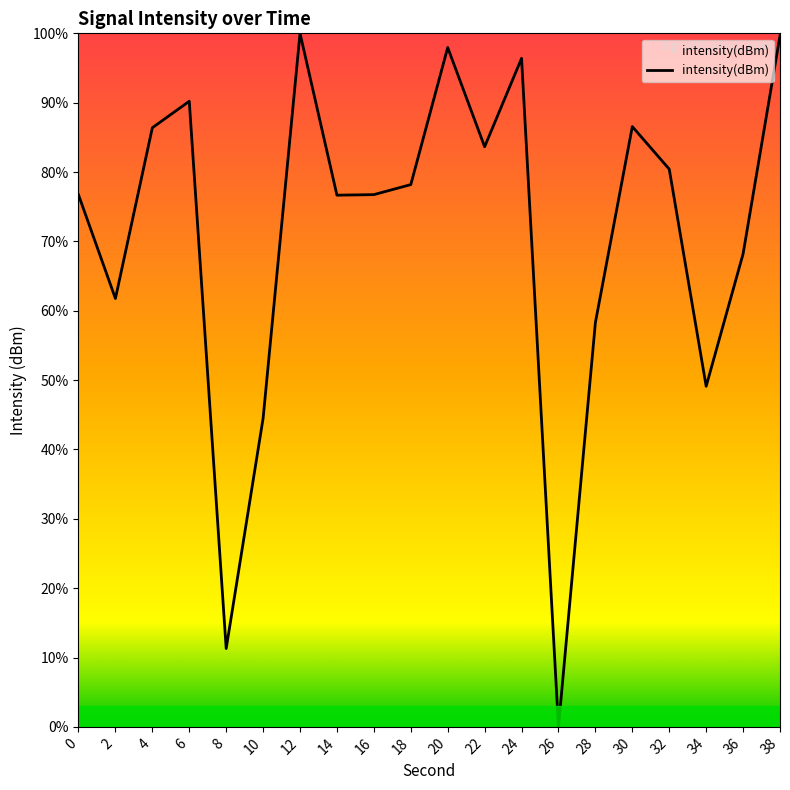

How many lines are shown in the chart?

1